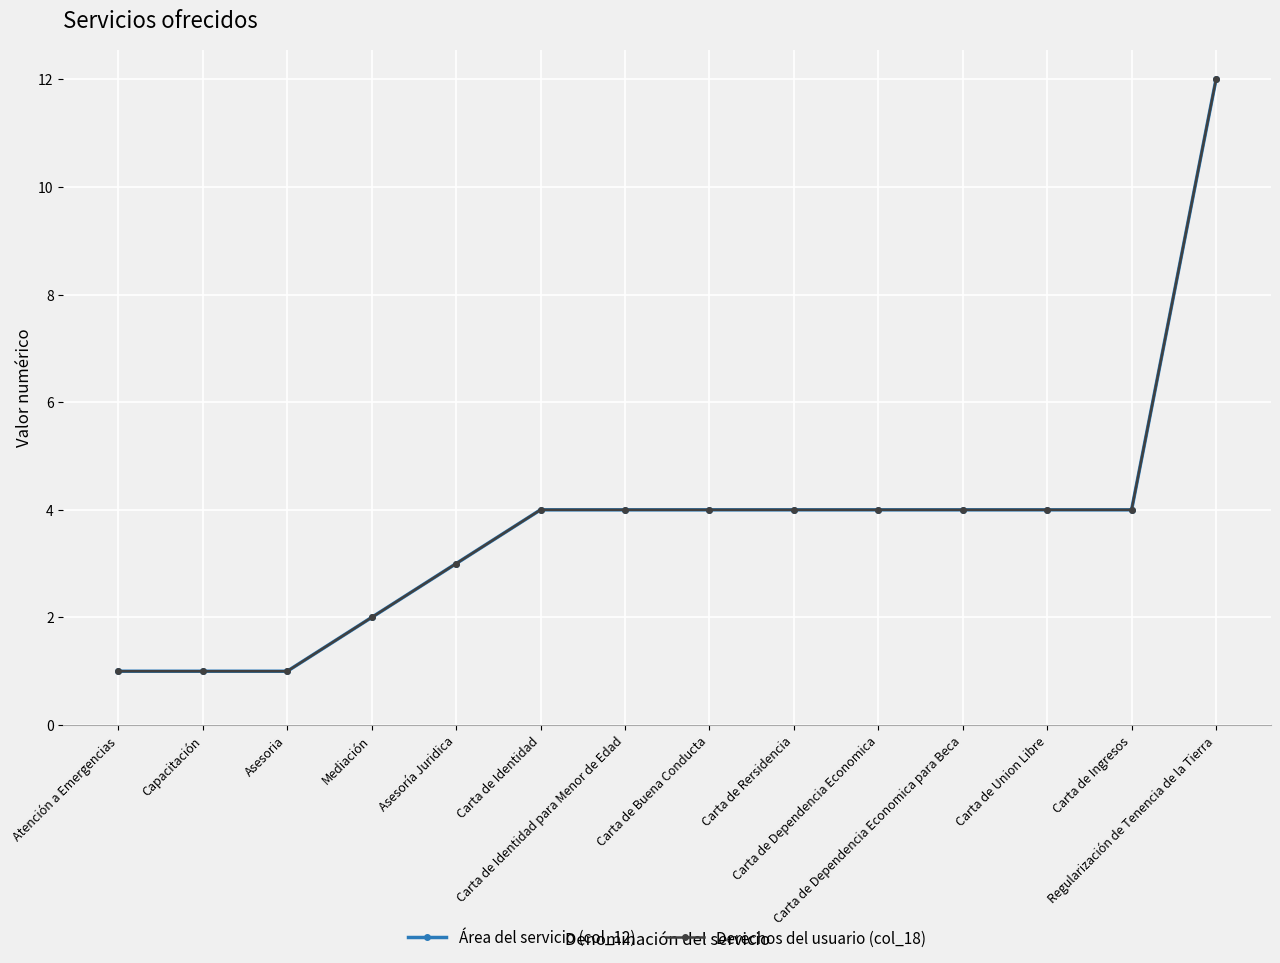

True or false: Derechos del usuario (col_18) and Área del servicio (col_12) intersect in this chart.

False